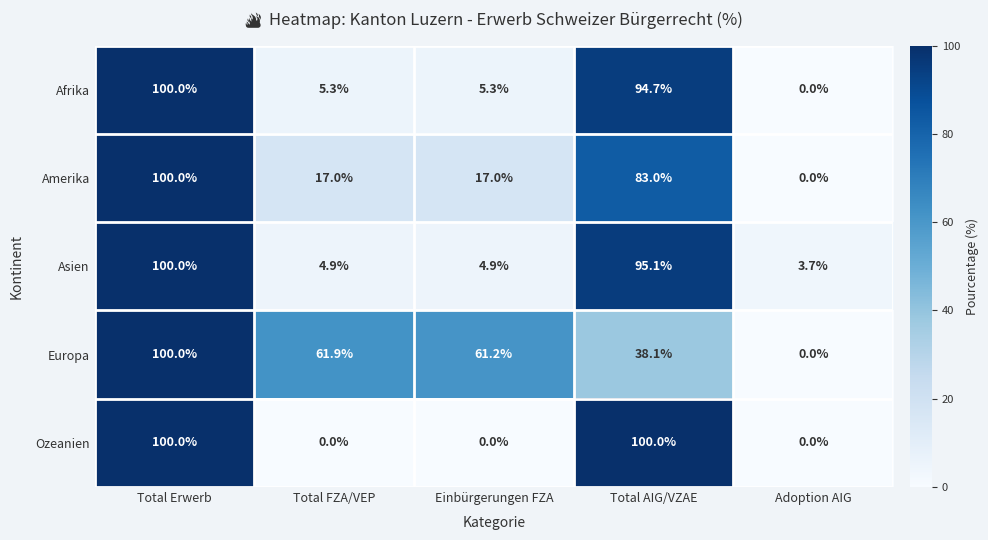

What is the greatest value displayed?

100.0